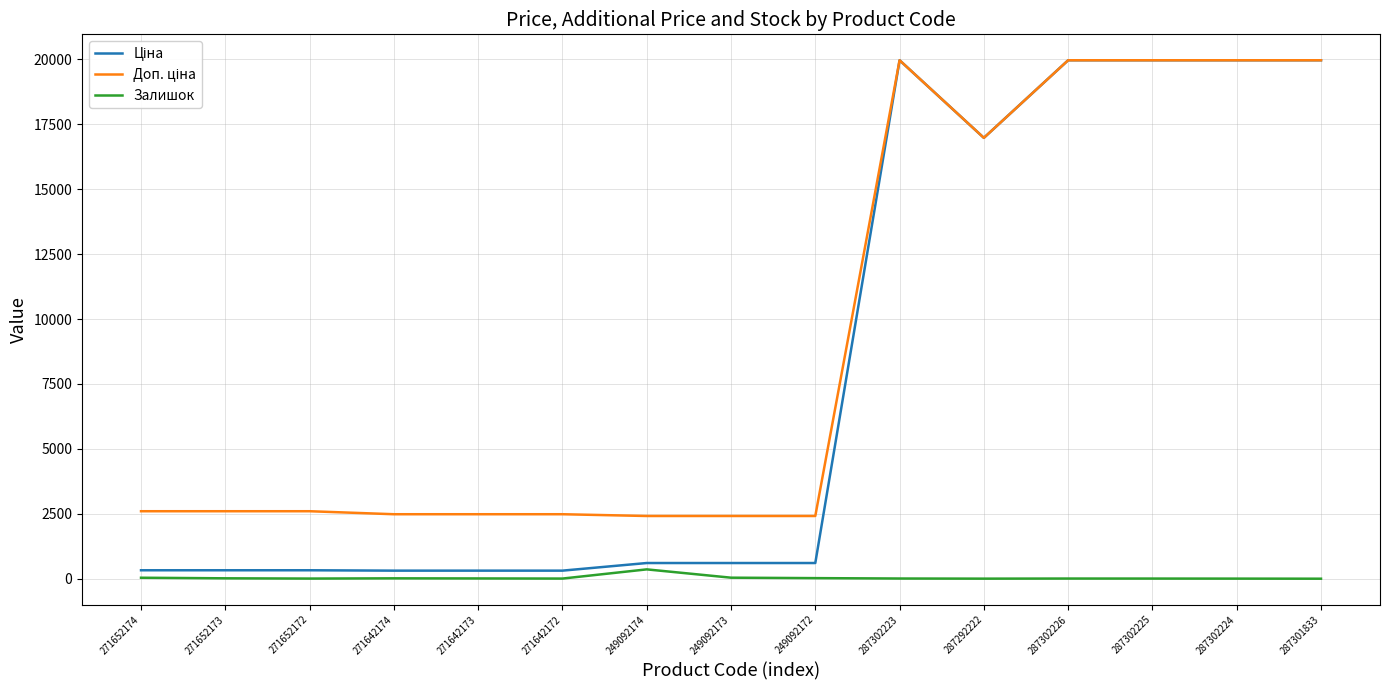

What is the greatest value displayed?

19964.2